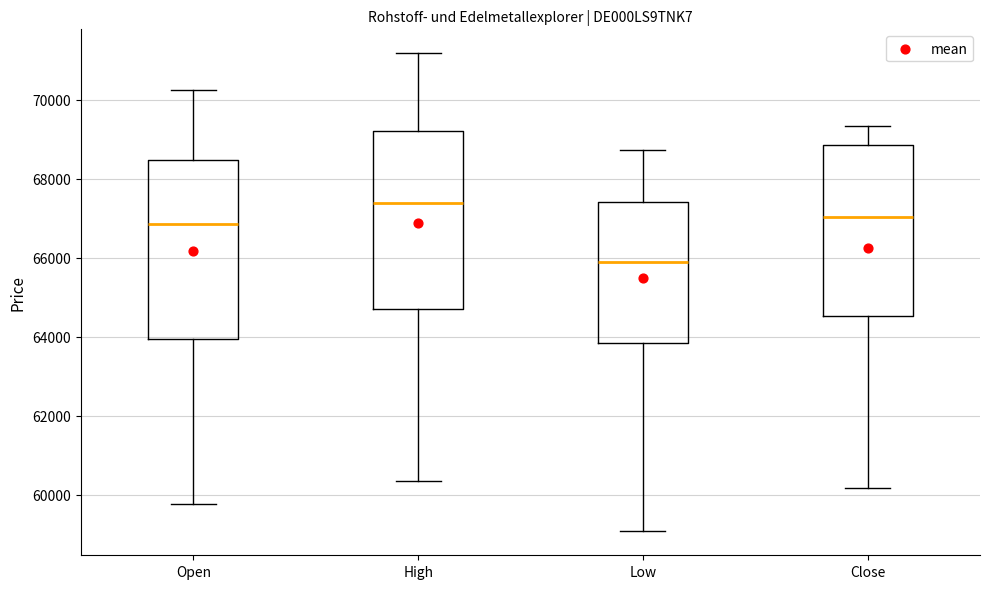

Reading left to right, read every box against the y-axis: the position of its median line, the range the box covers, and the ends of its whiskers. The values are not printed on the chart, so give them approximately, as read against the axis.

Open: median 66800, box 64000 to 68400, whiskers 59800 to 70200
High: median 67400, box 64600 to 69200, whiskers 60400 to 71200
Low: median 65800, box 63800 to 67400, whiskers 59000 to 68800
Close: median 67000, box 64600 to 68800, whiskers 60200 to 69400